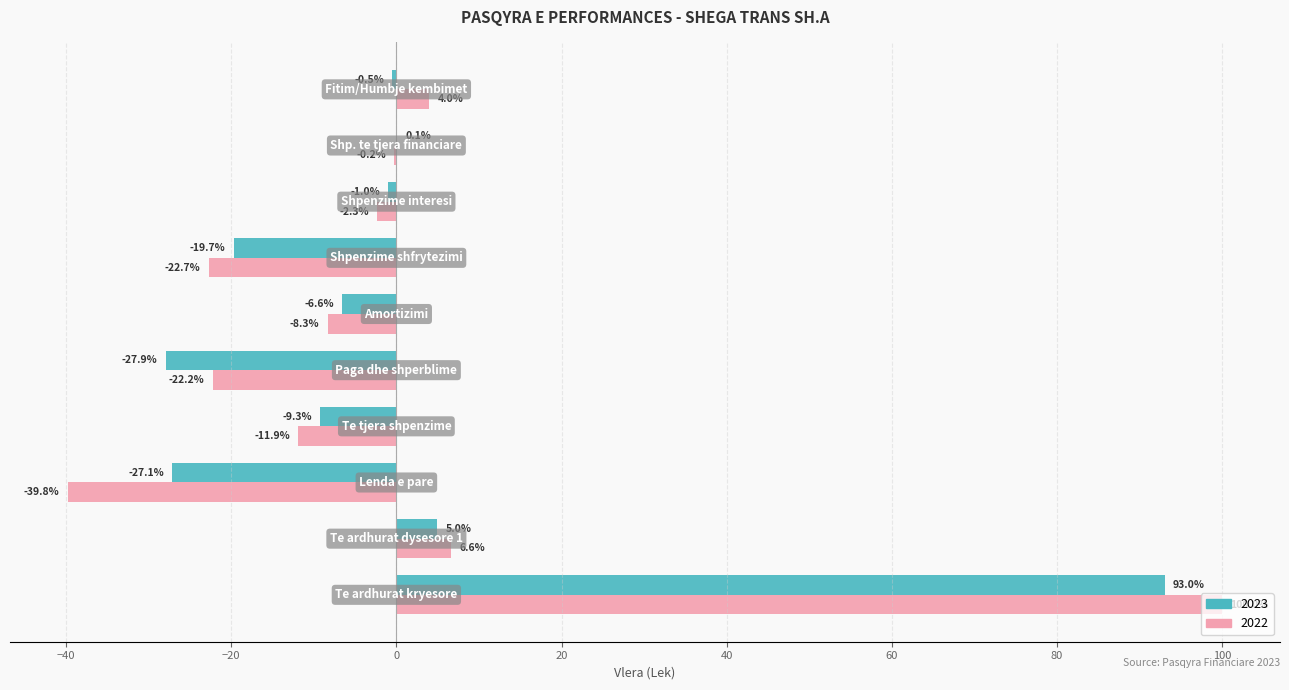

Which series has the largest total across all categories?

2023